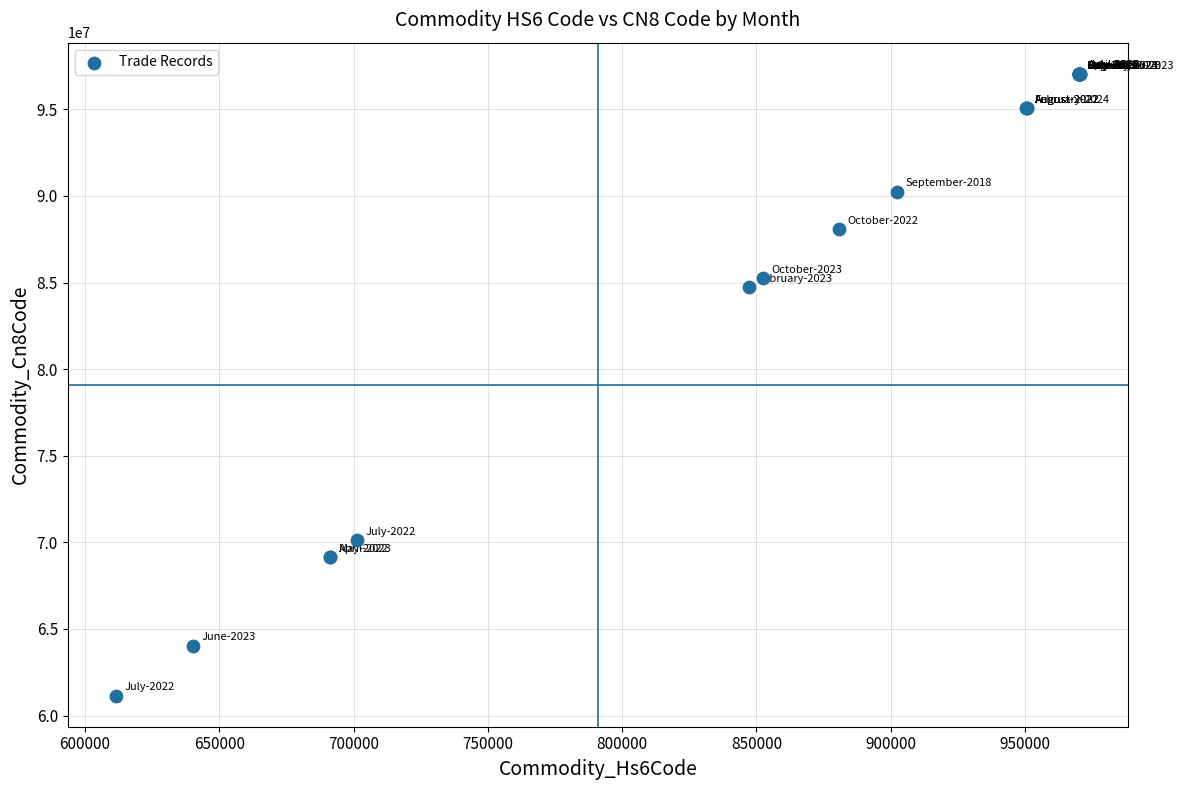

What Y value in the scatter plot is closest to 79101450?

84733020